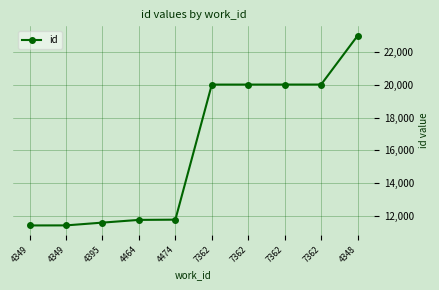

Which has a higher value, 4348 or 4349?

4348